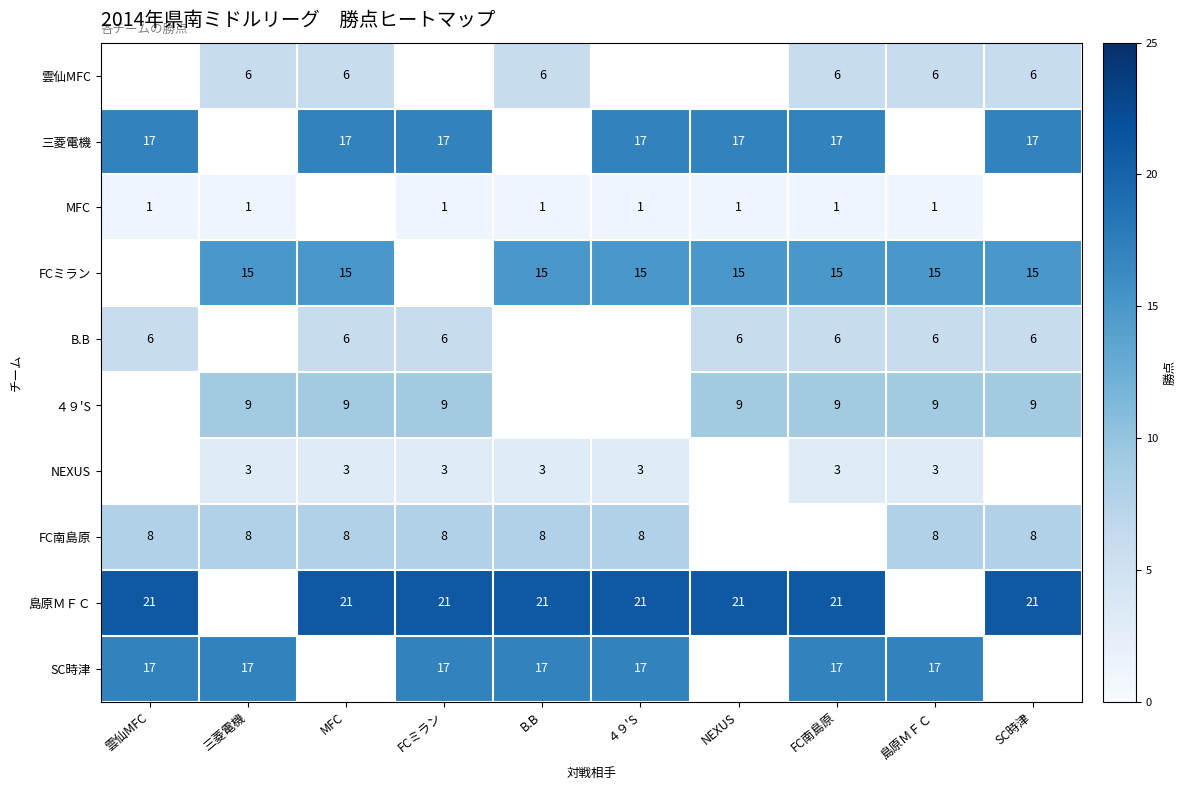

Is the value of MFC at 雲仙MFC greater than the value of 島原ＭＦＣ at NEXUS?

No